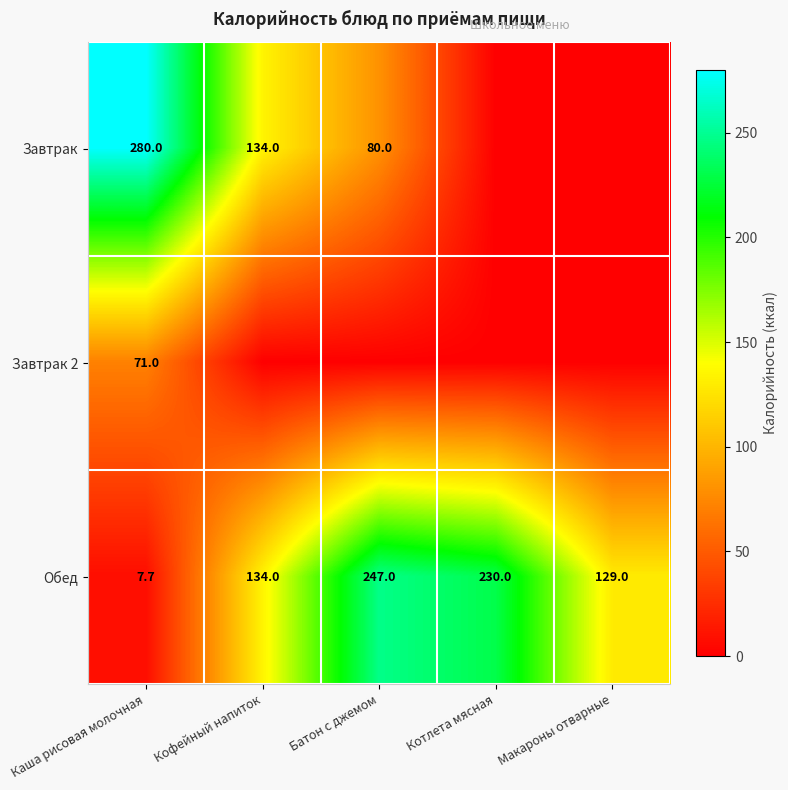

List the labels in order of Обед value, smallest first.

Каша рисовая молочная, Макароны отварные, Кофейный напиток, Котлета мясная, Батон с джемом